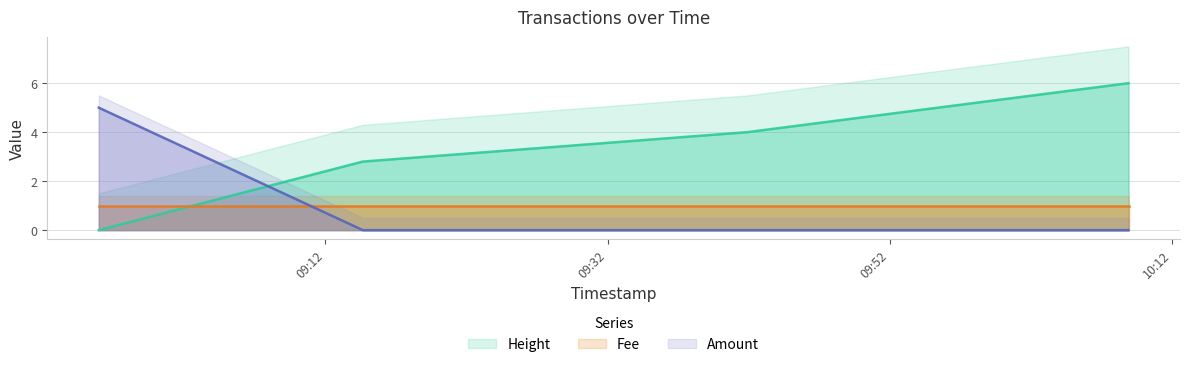

The Amount series shows 1.9 at 2016-06-25 09:41:53. True or false?

False